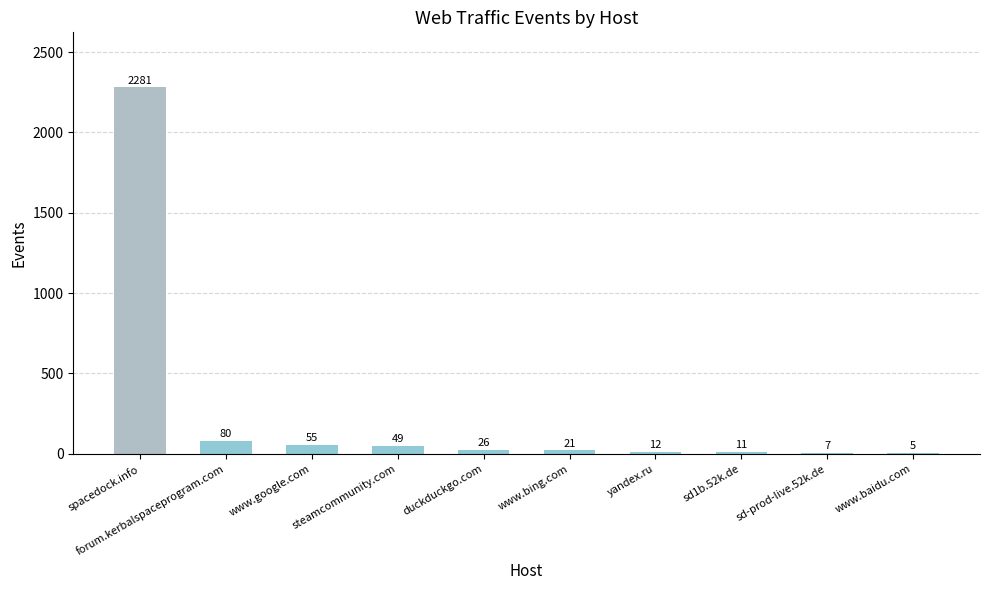

What is the sum of all values?

2547